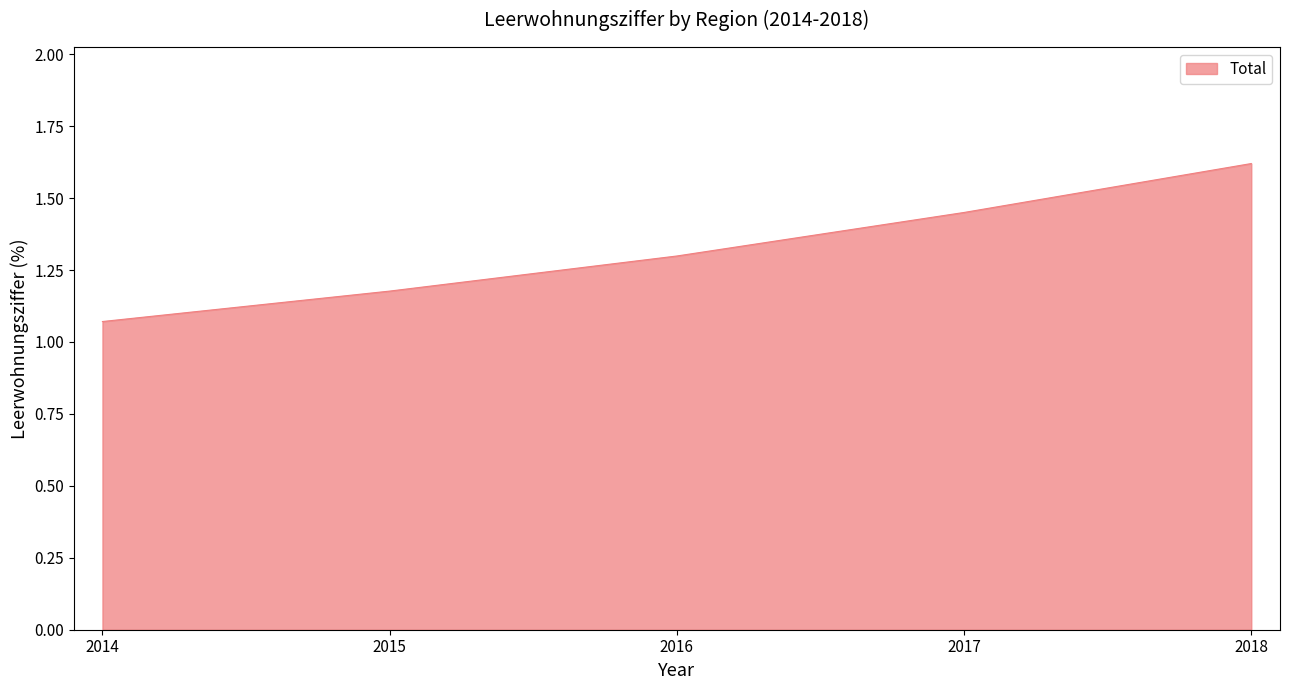

Does the chart have visible grid lines?

No